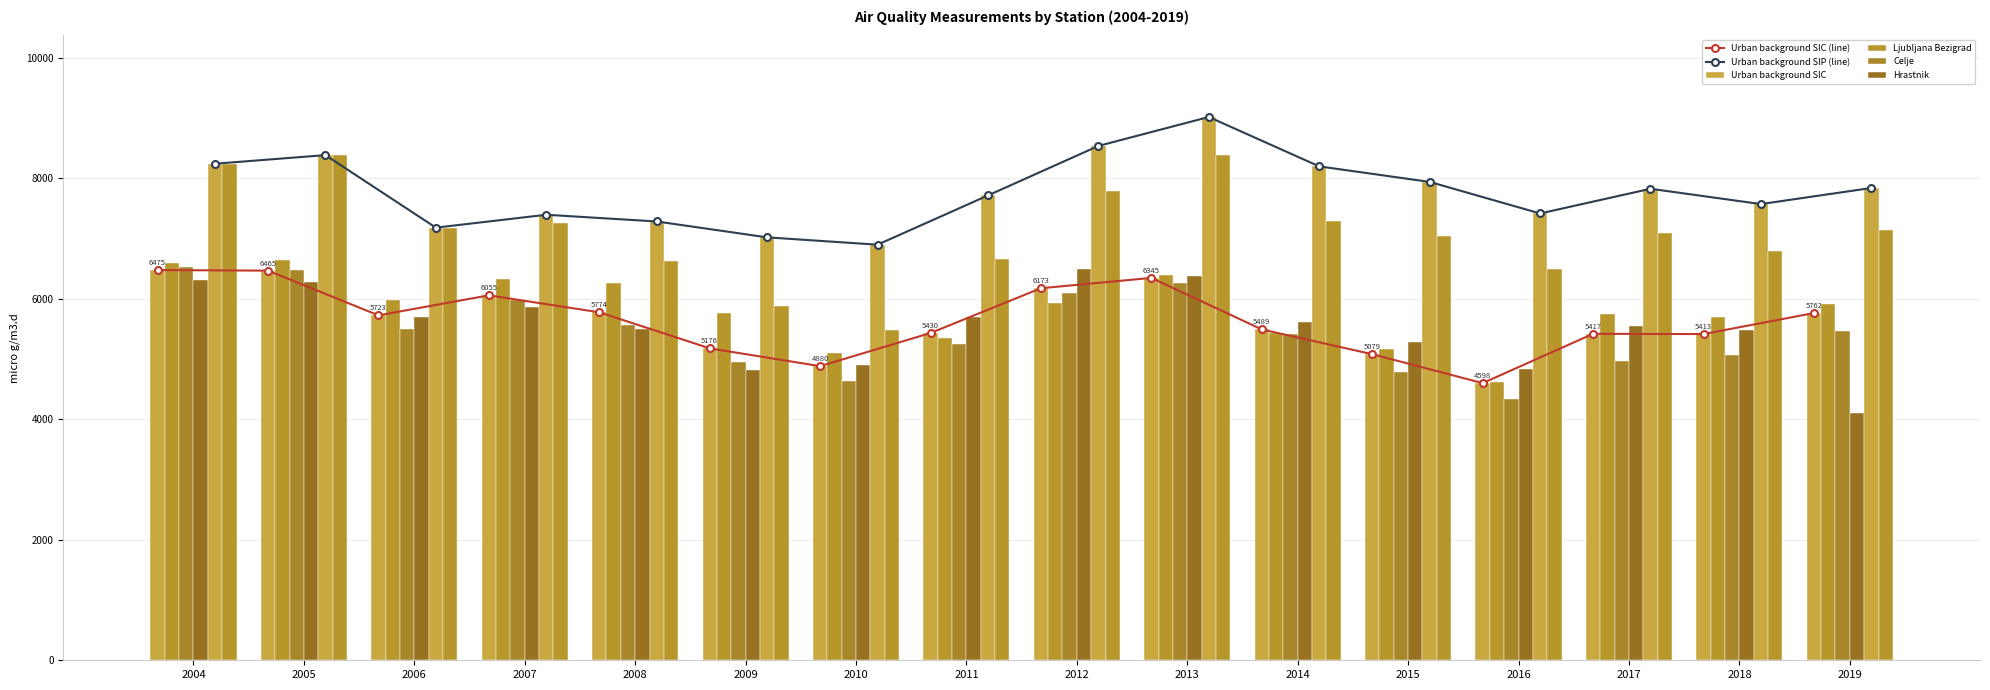

What is the sum of all Ljubljana Bezigrad values?

92918.2